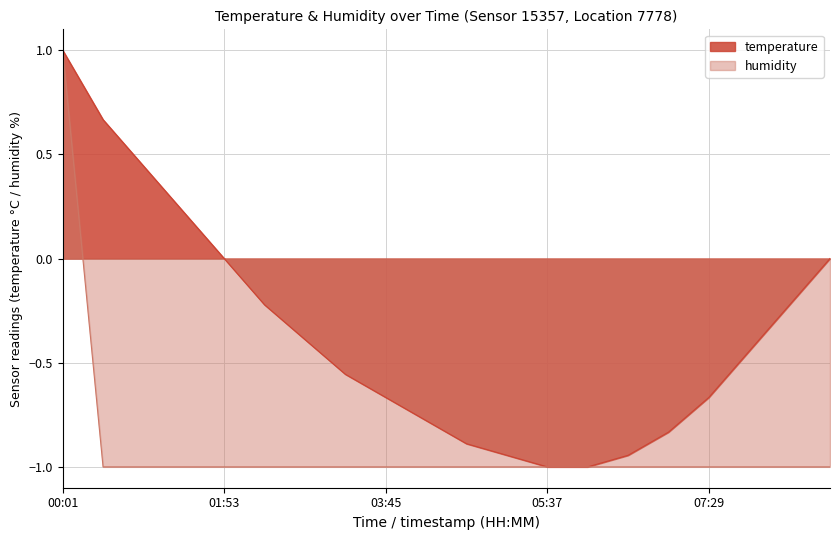

What value does the humidity series have at 06:05?

-1.0